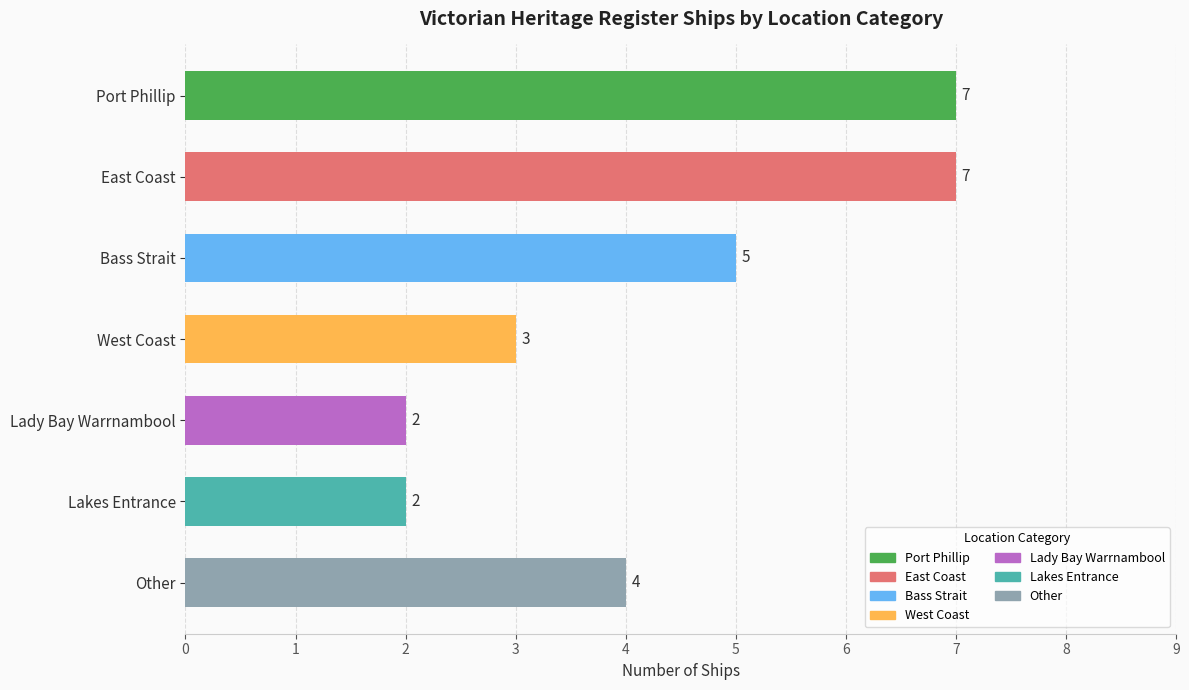

What is the difference between the maximum and minimum values?

5